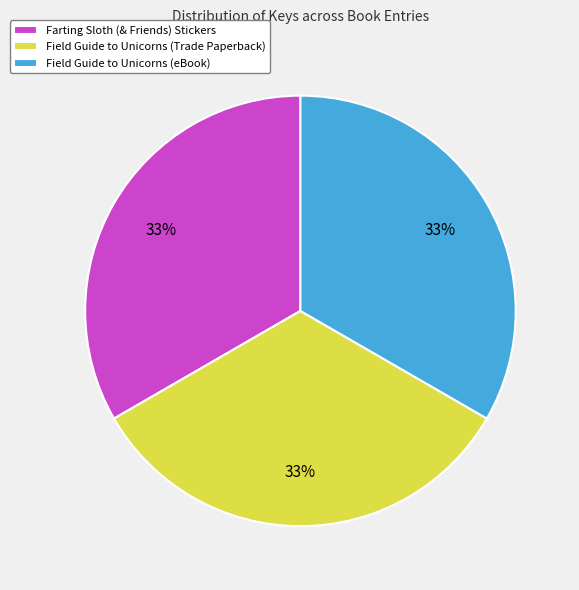

What is the ratio of the value at Field Guide to Unicorns (Trade Paperback) to the value at Farting Sloth (& Friends) Stickers?

1.0